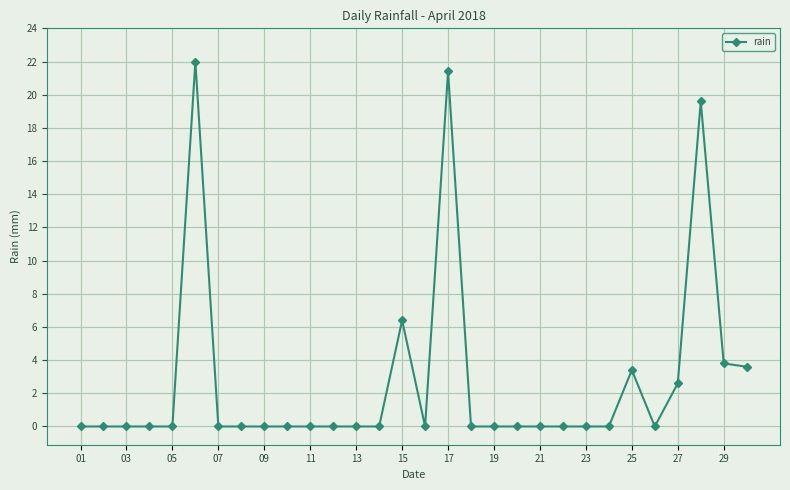

What is the greatest value displayed?

22.0